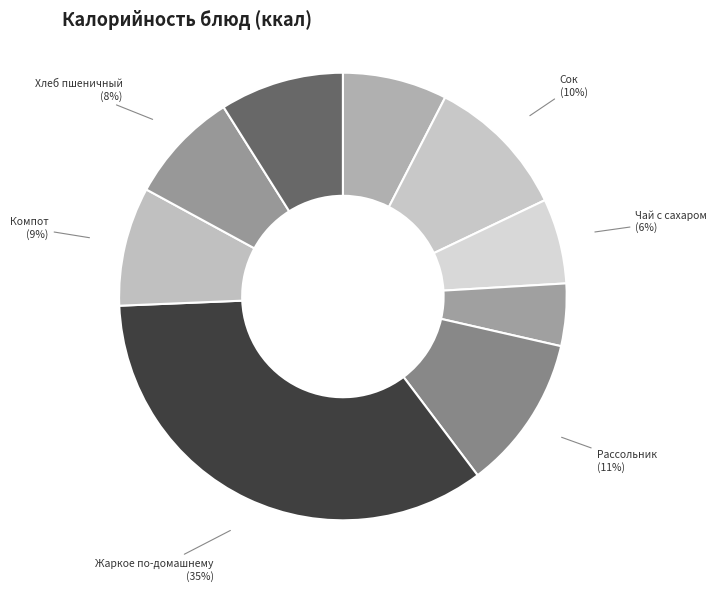

Is it true that Хлеб пшеничный is 21% of the pie?

False